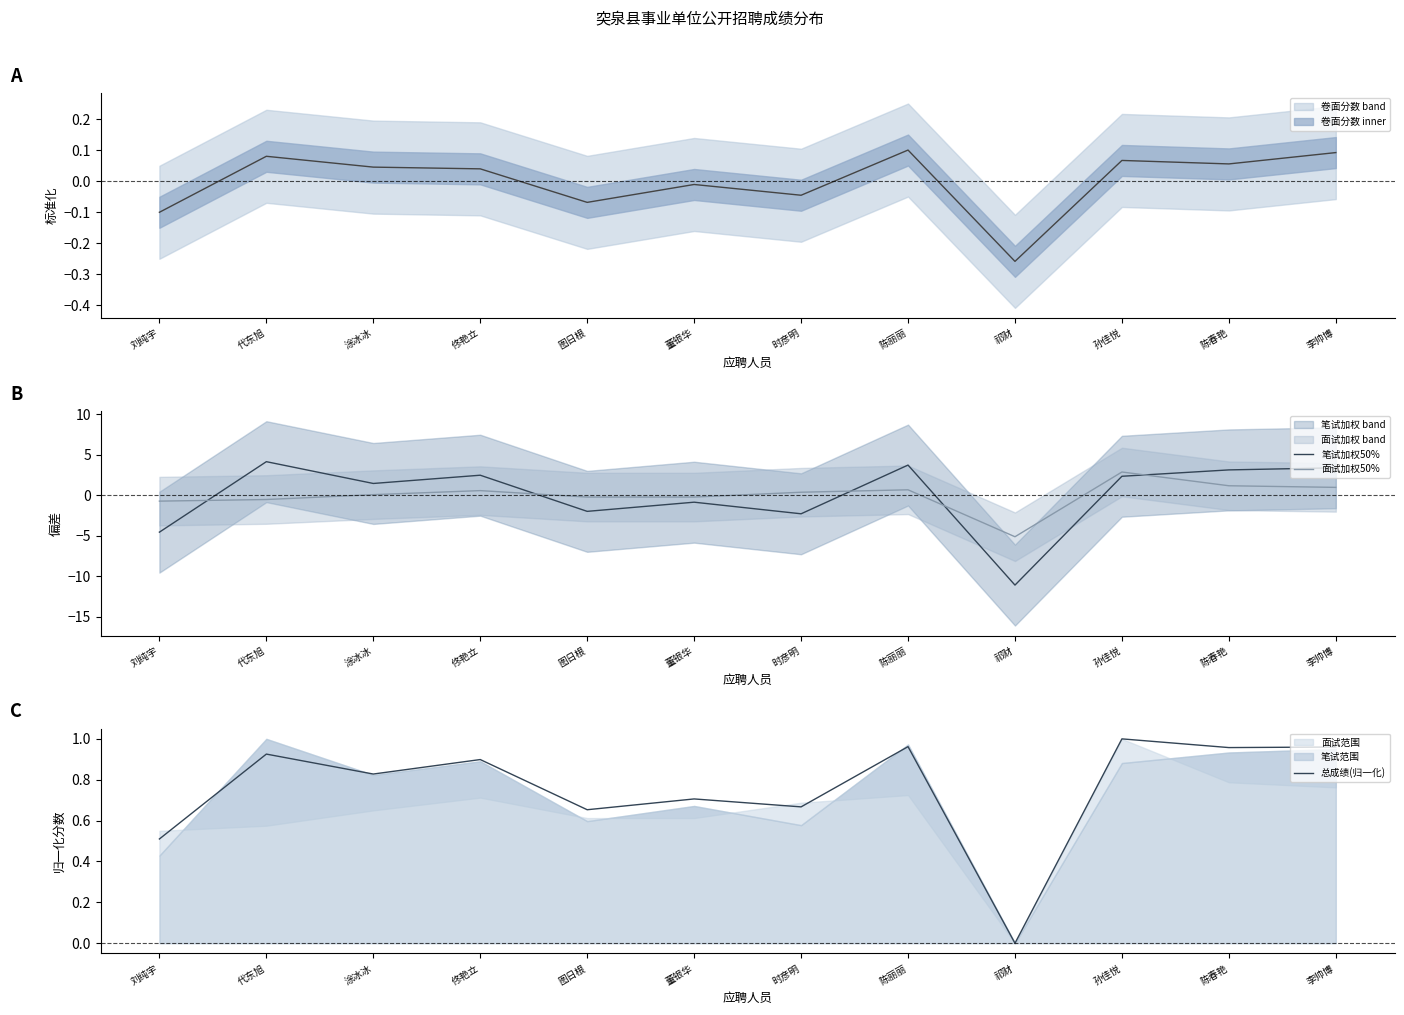

Rank the series at 时彦明 from highest to lowest value.

总成绩(归一化), 面试加权50%, 笔试加权50%